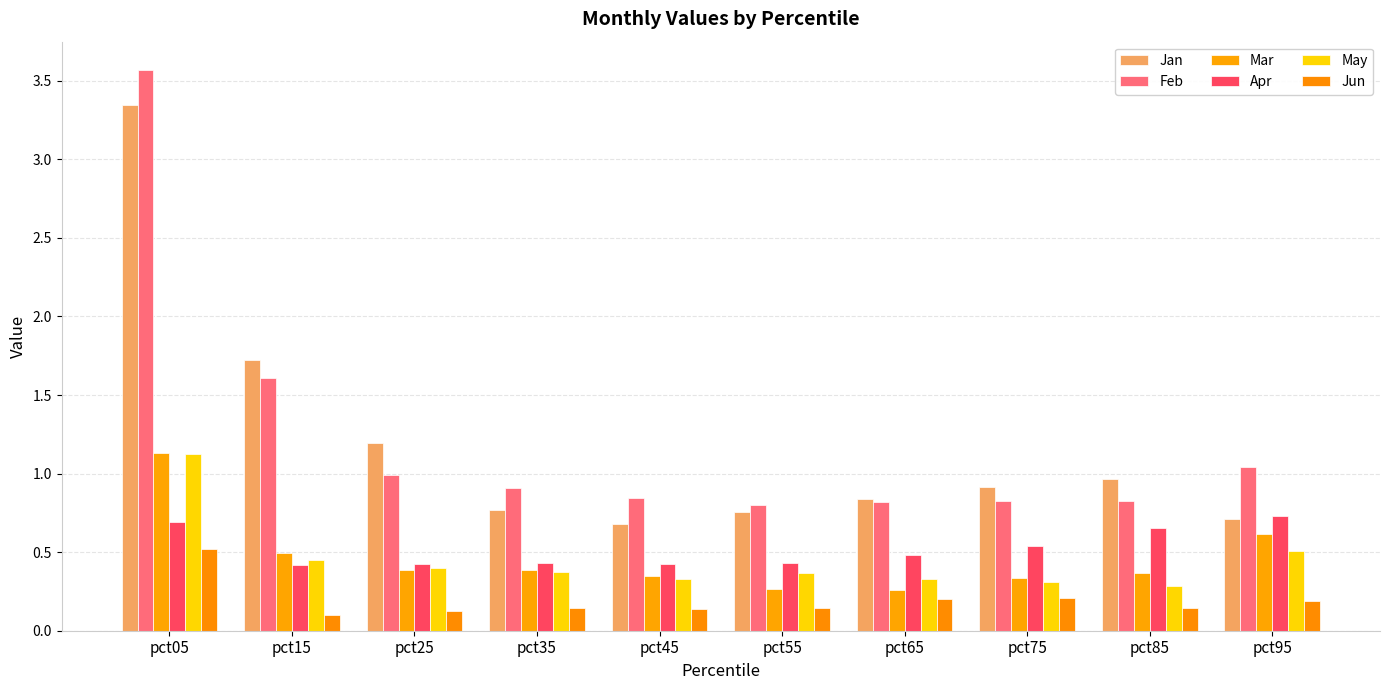

Which series has the largest total across all categories?

Feb